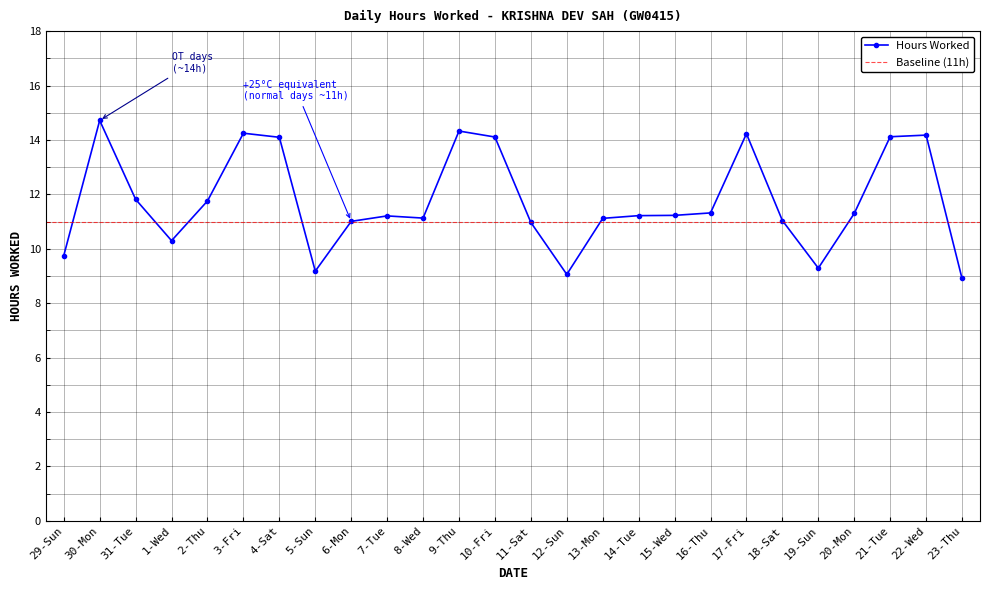

Reading left to right, transcribe all the data shown in this chart.

29-Sun=9.8	30-Mon=14.7	31-Tue=11.8	1-Wed=10.3	2-Thu=11.8	3-Fri=14.2	4-Sat=14.1	5-Sun=9.2	6-Mon=11.0	7-Tue=11.2	8-Wed=11.1	9-Thu=14.3	10-Fri=14.1	11-Sat=11.0	12-Sun=9.1	13-Mon=11.1	14-Tue=11.2	15-Wed=11.2	16-Thu=11.3	17-Fri=14.2	18-Sat=11.0	19-Sun=9.3	20-Mon=11.3	21-Tue=14.1	22-Wed=14.2	23-Thu=8.9